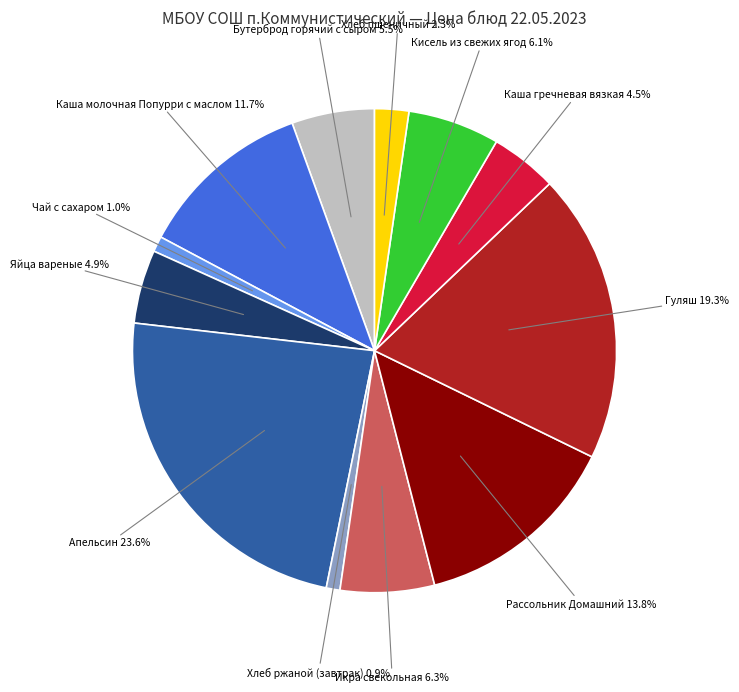

Is there a majority slice in this chart?

No